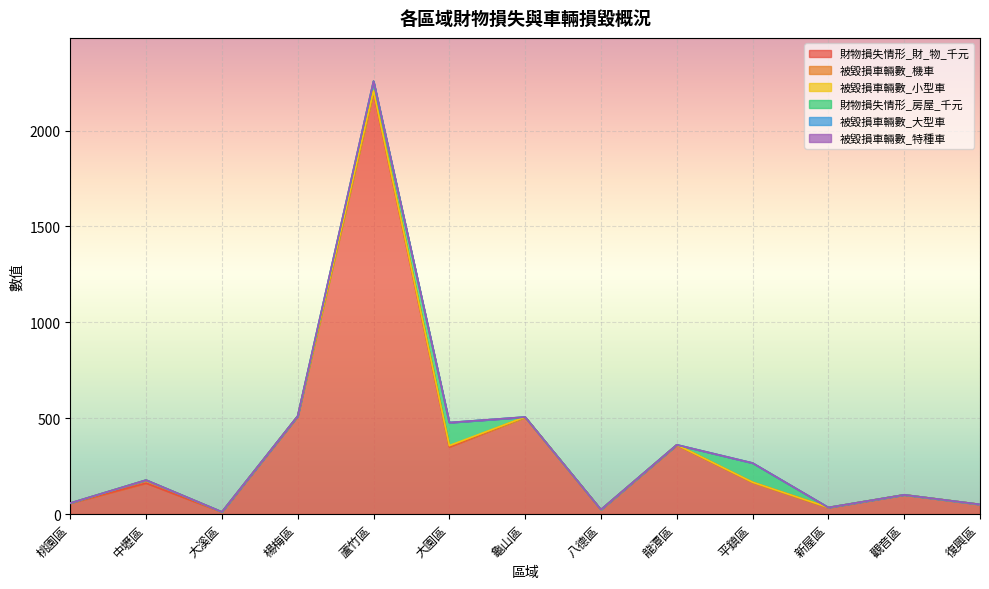

How many intersections are there between 財物損失情形_房屋_千元 and 被毀損車輛數_小型車?

3